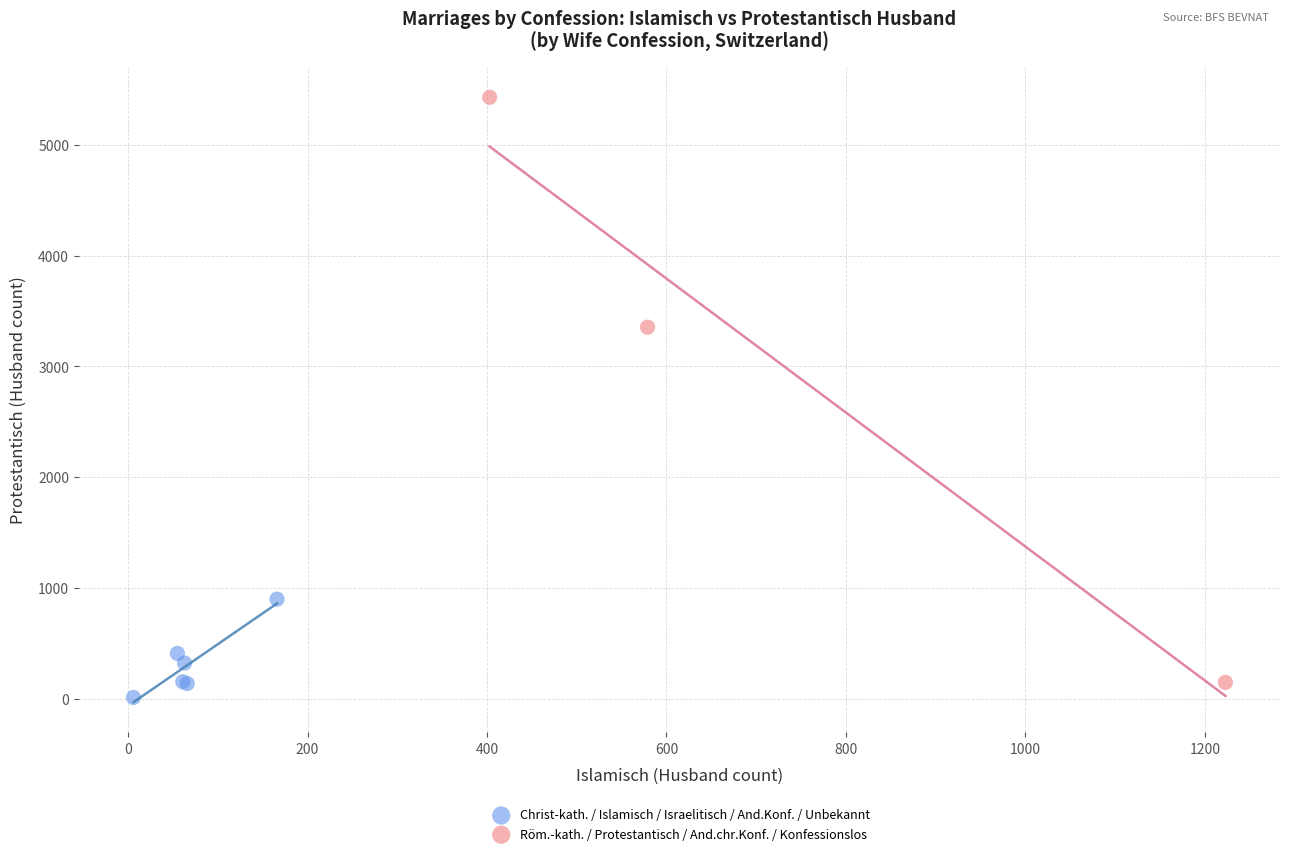

Which series has the largest Y range (max minus min)?

Röm.-kath. / Protestantisch / And.chr.Konf. / Konfessionslos